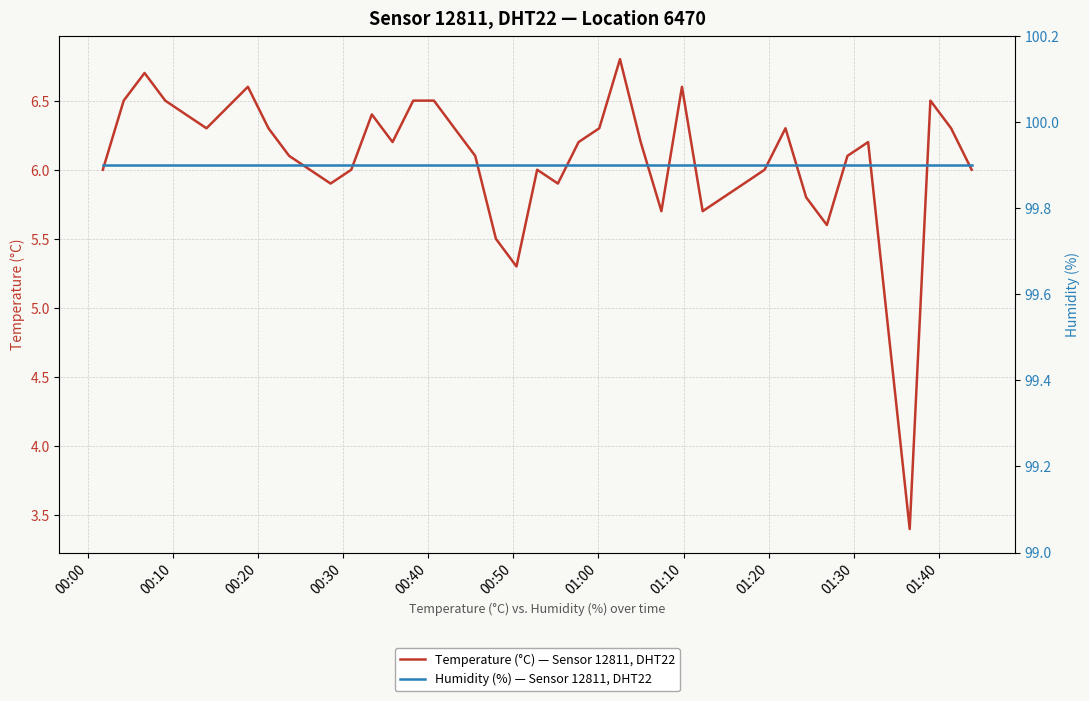

What is the difference between the second highest and second lowest values in the Temperature (°C) — Sensor 12811, DHT22 series?

1.4